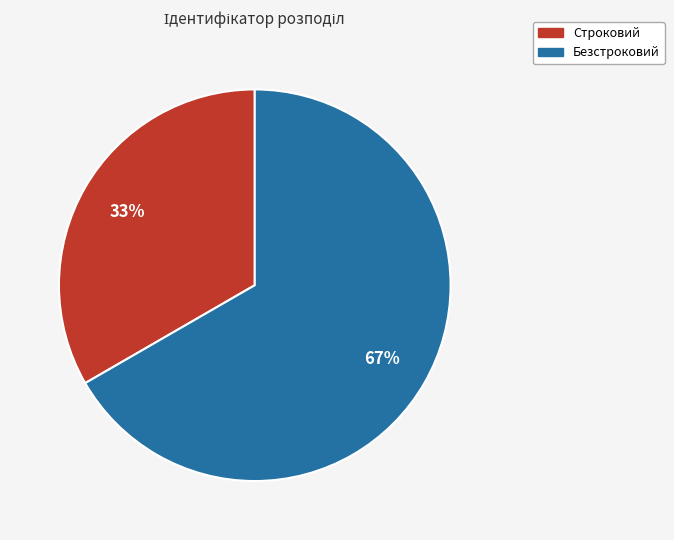

What percentage is the Строковий slice, to the nearest percent?

33%